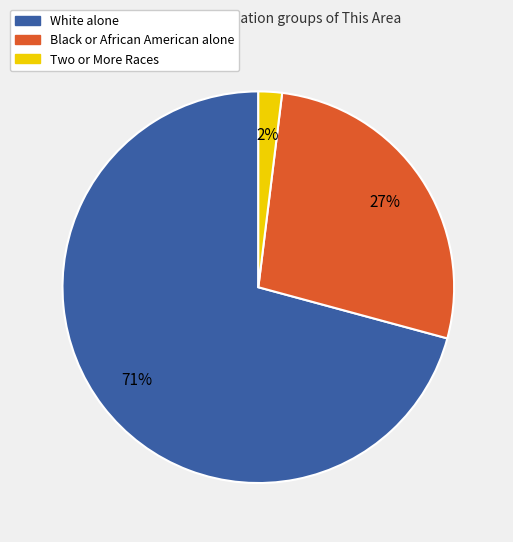

Does Two or More Races account for over 50% of the chart?

No